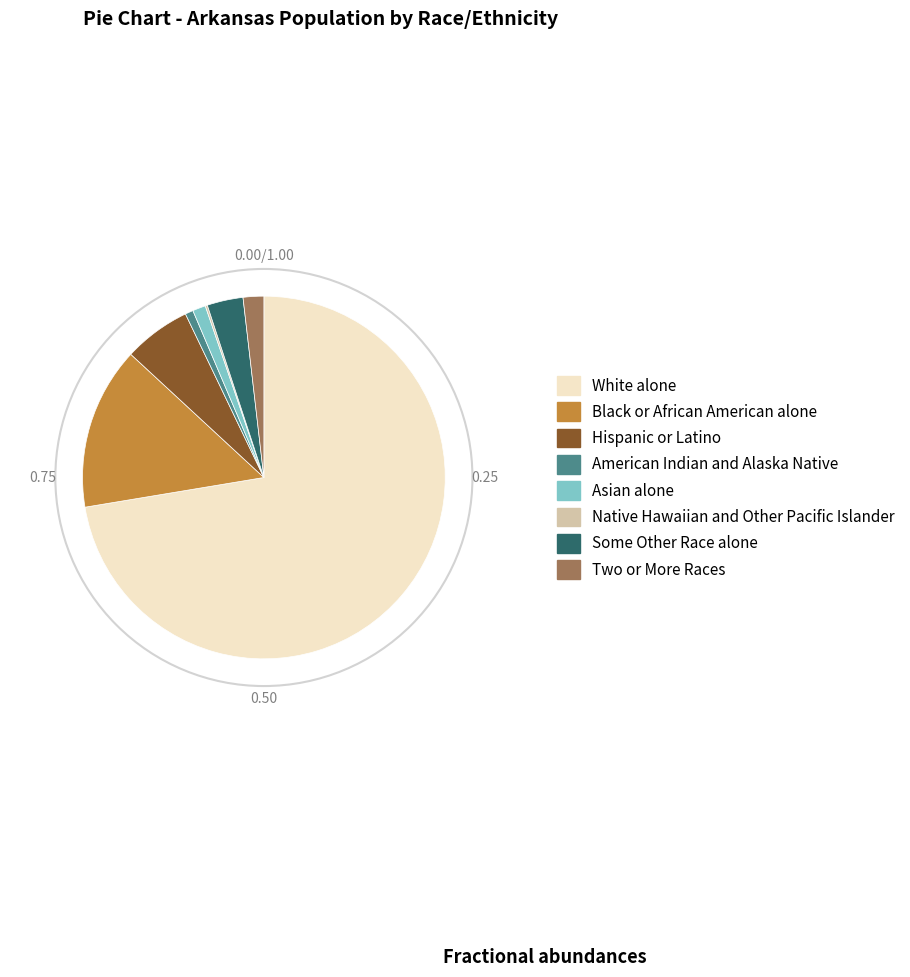

Between Hispanic or Latino and White alone, which is larger?

White alone